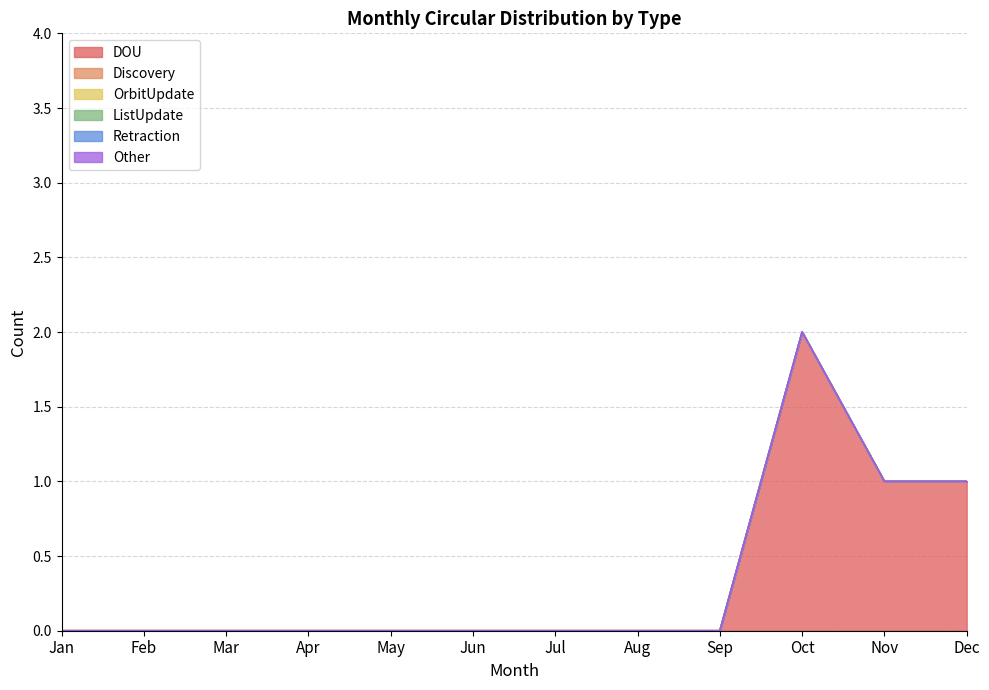

Reading left to right, list all the values displayed in this chart.

DOU: 0	0	0	0	0	0	0	0	0	2	1	1
Discovery: 0	0	0	0	0	0	0	0	0	0	0	0
OrbitUpdate: 0	0	0	0	0	0	0	0	0	0	0	0
ListUpdate: 0	0	0	0	0	0	0	0	0	0	0	0
Retraction: 0	0	0	0	0	0	0	0	0	0	0	0
Other: 0	0	0	0	0	0	0	0	0	0	0	0